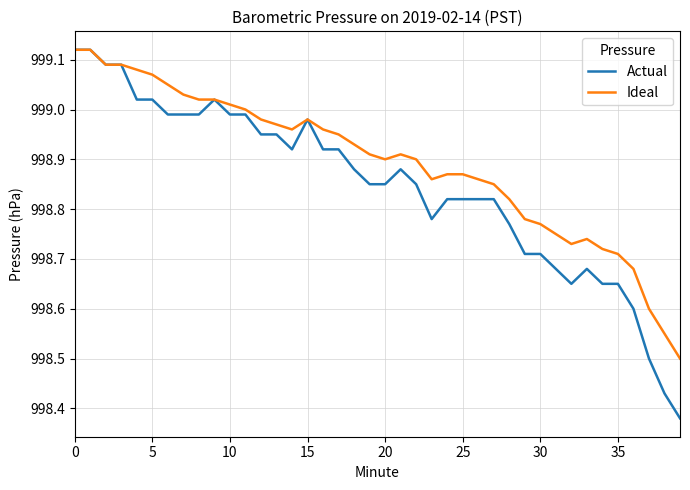

Which series has the largest range (max minus min)?

Actual